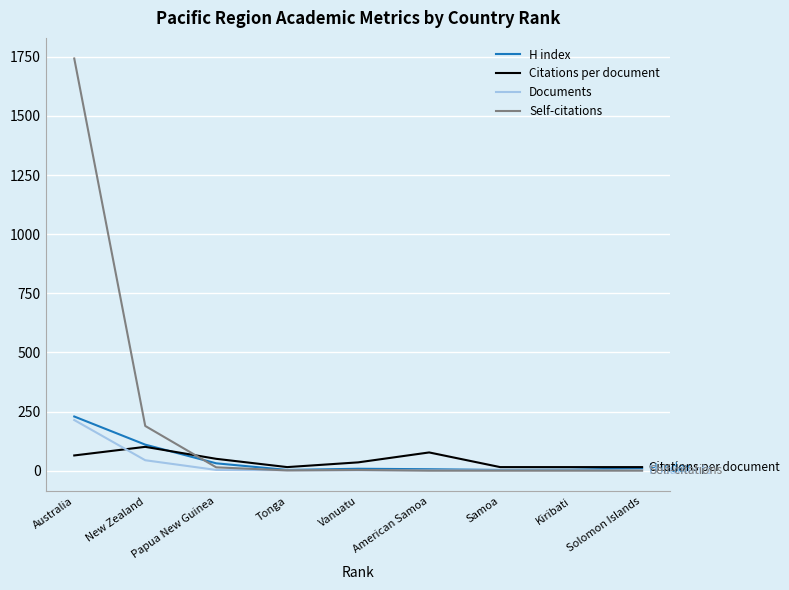

How many lines are shown in the chart?

4